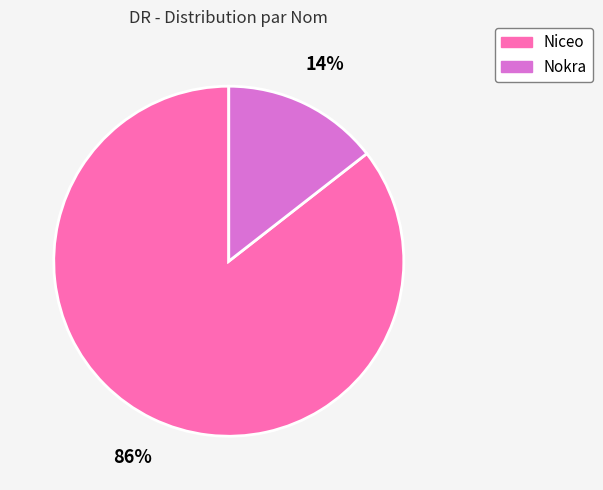

Does any single category account for the majority?

Yes